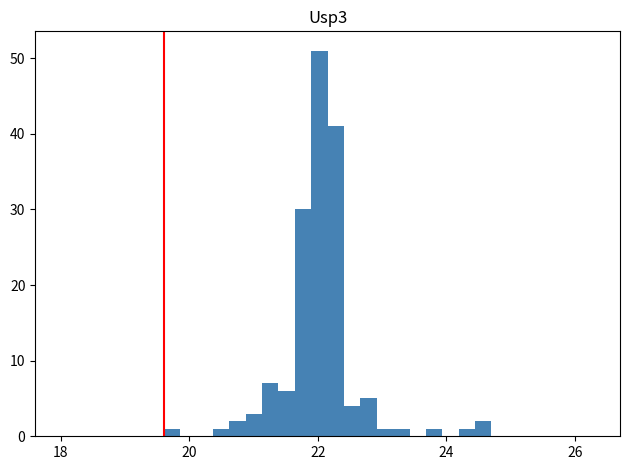

Read against the x-axis, roughly where is the centre of the tallest bar?

22.0